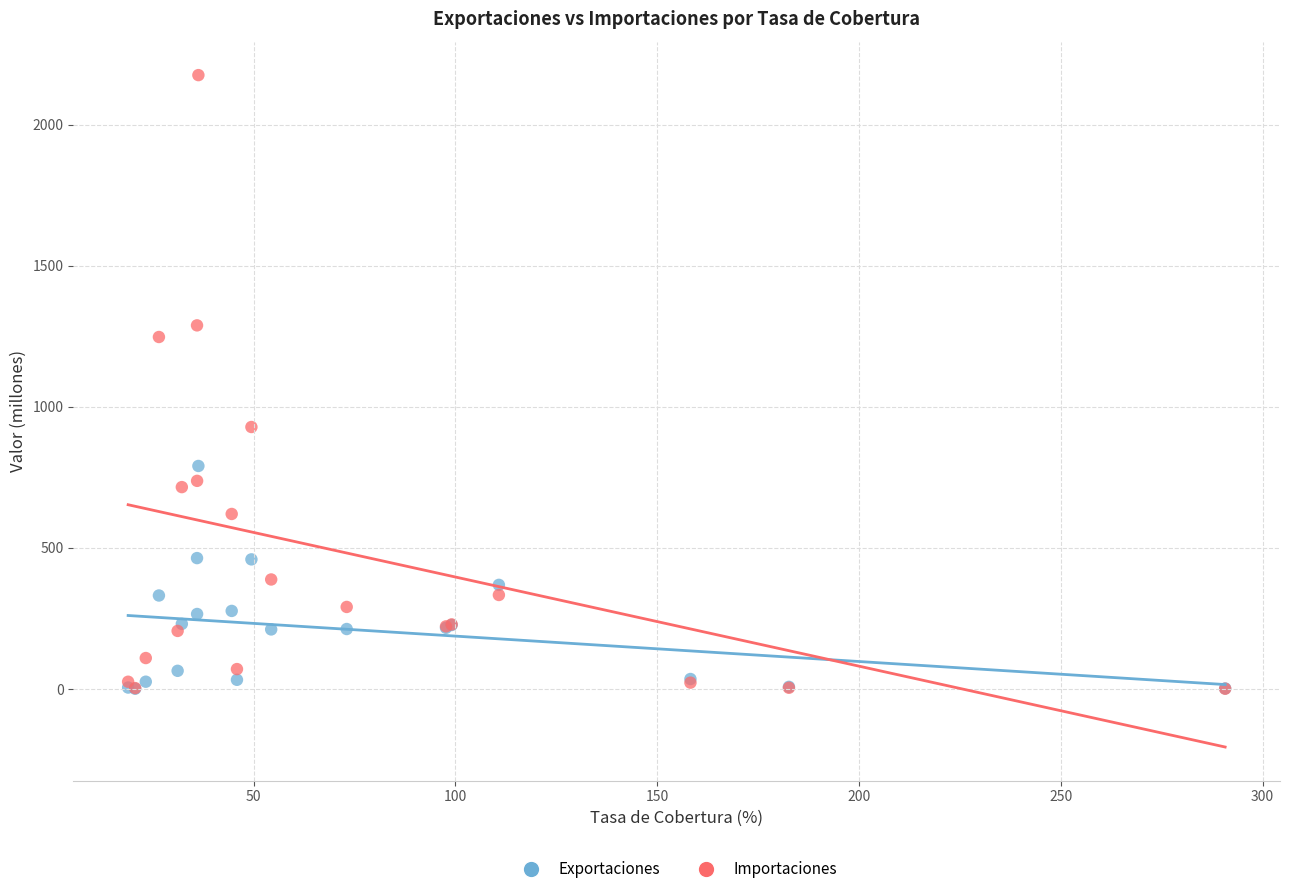

Which series contains the highest Y value?

Importaciones